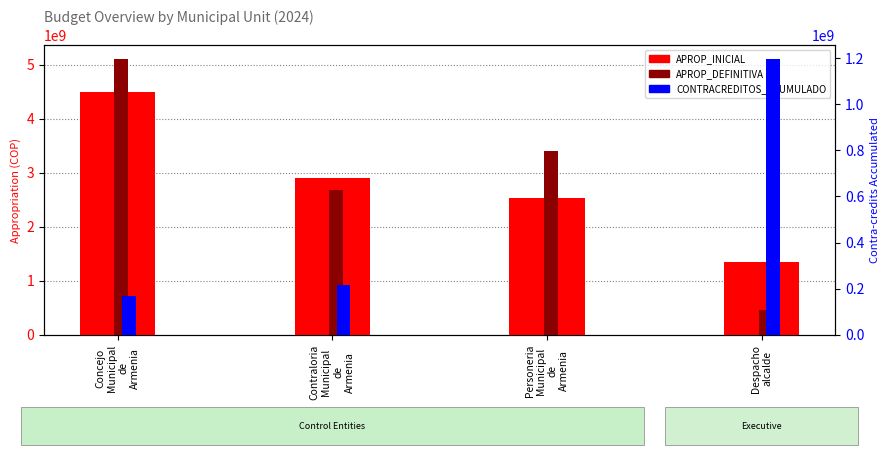

What is the greatest value displayed?

5107556365.8